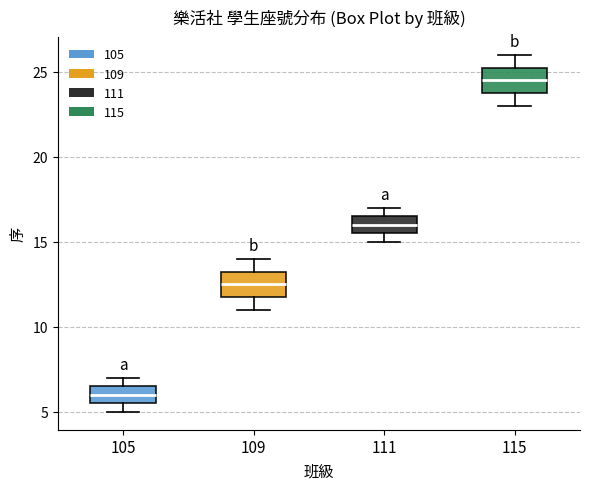

Where does the median line of the box at x = 111 sit on the y-axis? The values are not printed on the chart, so give them approximately, as read against the axis.

16.0